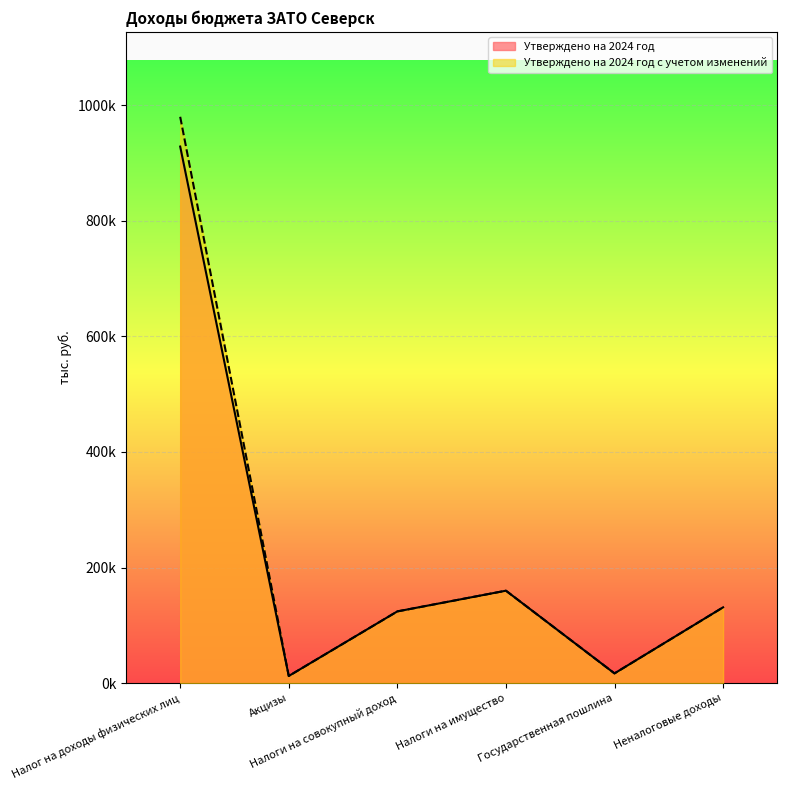

Where is the first local minimum for Утверждено на 2024 год с учетом изменений?

Акцизы